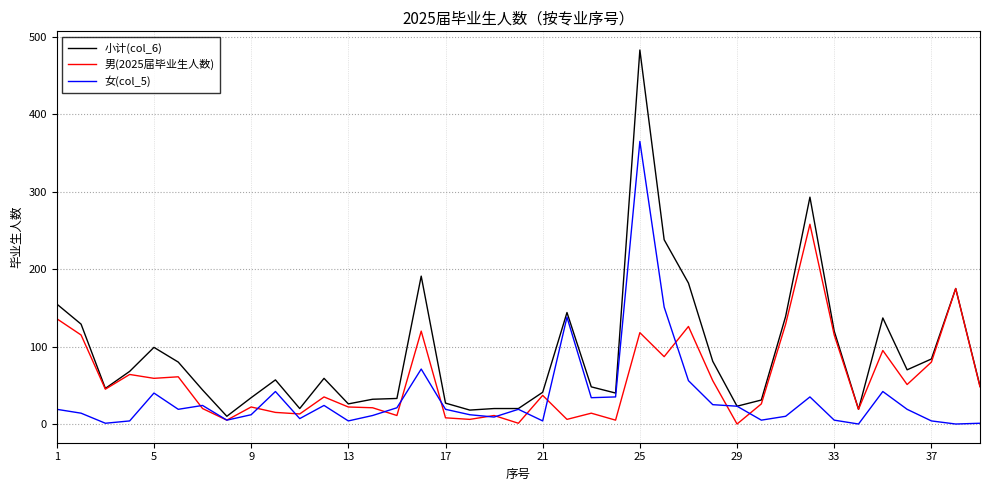

What are all the series names shown in the legend?

小计(col_6), 男(2025届毕业生人数), 女(col_5)